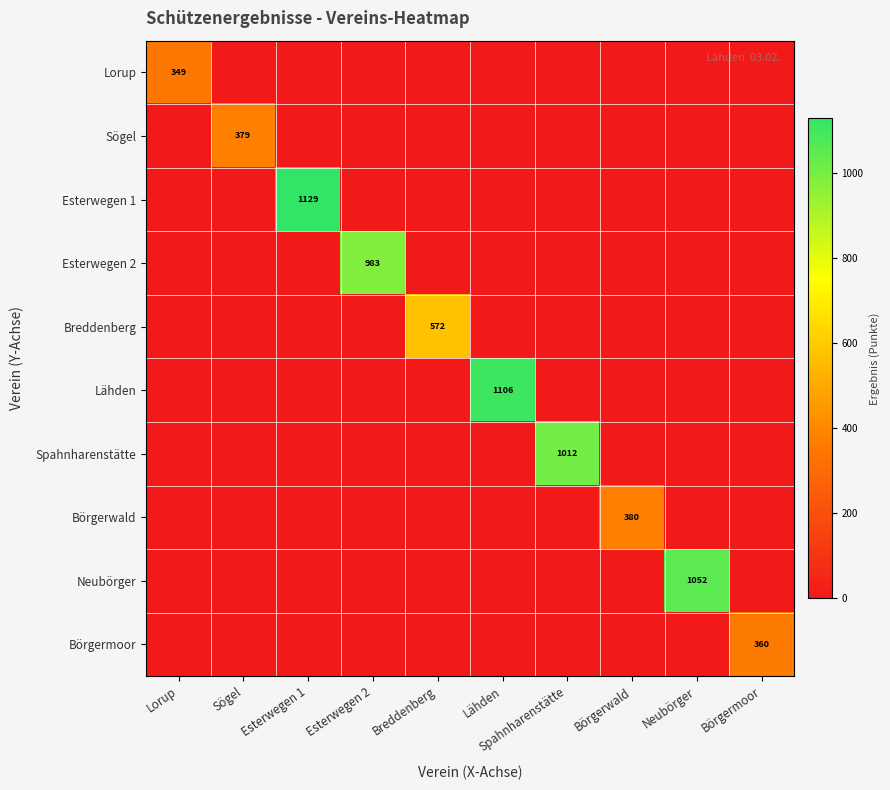

The Esterwegen 2 series shows 1649 at Esterwegen 2. True or false?

False